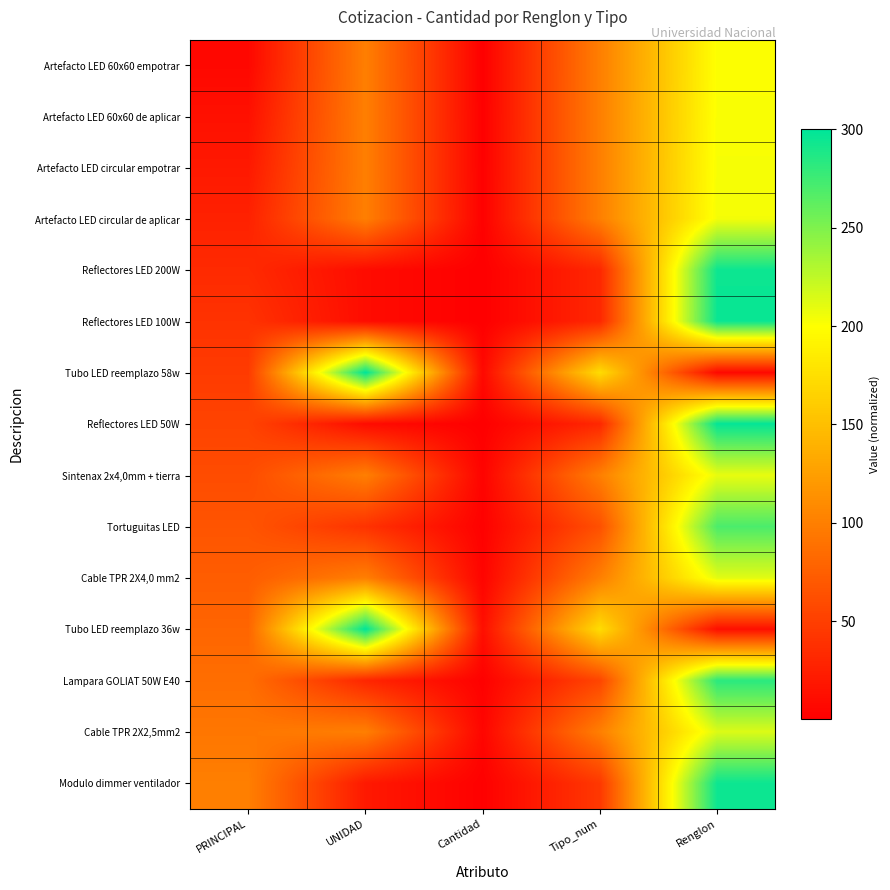

Reading left to right, extract all data points from this chart.

Artefacto LED 60x60 empotrar: PRINCIPAL=6.7	UNIDAD=100.0	Cantidad=0.3	Tipo_num=100.0	Renglon=201.0
Artefacto LED 60x60 de aplicar: PRINCIPAL=13.3	UNIDAD=100.0	Cantidad=0.7	Tipo_num=100.0	Renglon=202.0
Artefacto LED circular empotrar: PRINCIPAL=20.0	UNIDAD=100.0	Cantidad=1.0	Tipo_num=100.0	Renglon=203.0
Artefacto LED circular de aplicar: PRINCIPAL=26.7	UNIDAD=100.0	Cantidad=1.3	Tipo_num=100.0	Renglon=204.0
Reflectores LED 200W: PRINCIPAL=33.3	UNIDAD=10.0	Cantidad=0.2	Tipo_num=31.6	Renglon=295.0
Reflectores LED 100W: PRINCIPAL=40.0	UNIDAD=10.0	Cantidad=0.2	Tipo_num=31.6	Renglon=296.0
Tubo LED reemplazo 58w: PRINCIPAL=46.7	UNIDAD=300.0	Cantidad=7.0	Tipo_num=173.2	Renglon=7.0
Reflectores LED 50W: PRINCIPAL=53.3	UNIDAD=10.0	Cantidad=0.3	Tipo_num=31.6	Renglon=298.0
Sintenax 2x4,0mm + tierra: PRINCIPAL=60.0	UNIDAD=100.0	Cantidad=3.0	Tipo_num=100.0	Renglon=209.0
Tortuguitas LED: PRINCIPAL=66.7	UNIDAD=40.0	Cantidad=1.3	Tipo_num=63.2	Renglon=270.0
Cable TPR 2X4,0 mm2: PRINCIPAL=73.3	UNIDAD=100.0	Cantidad=3.7	Tipo_num=100.0	Renglon=211.0
Tubo LED reemplazo 36w: PRINCIPAL=80.0	UNIDAD=300.0	Cantidad=12.0	Tipo_num=173.2	Renglon=12.0
Lampara GOLIAT 50W E40: PRINCIPAL=86.7	UNIDAD=30.0	Cantidad=1.3	Tipo_num=54.8	Renglon=283.0
Cable TPR 2X2,5mm2: PRINCIPAL=93.3	UNIDAD=100.0	Cantidad=4.7	Tipo_num=100.0	Renglon=214.0
Modulo dimmer ventilador: PRINCIPAL=100.0	UNIDAD=20.0	Cantidad=1.0	Tipo_num=44.7	Renglon=295.0